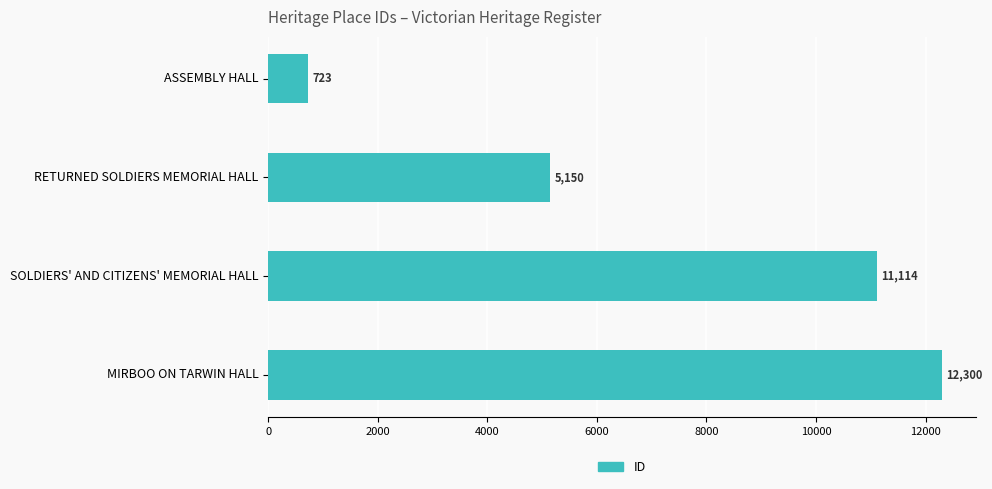

What is the average value?

7322